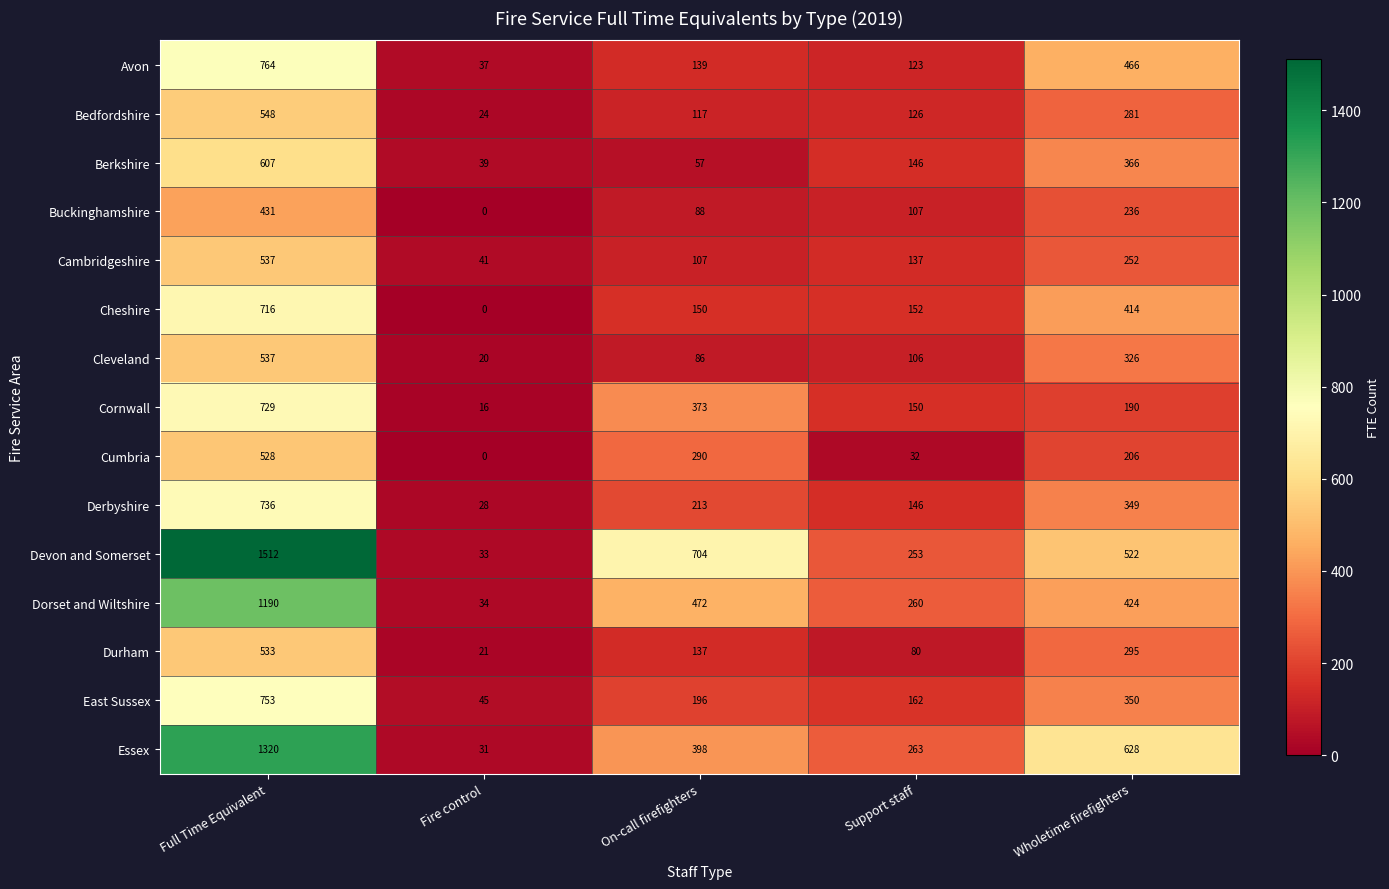

Is the value of Essex at Wholetime firefighters greater than the value of Derbyshire at Support staff?

Yes